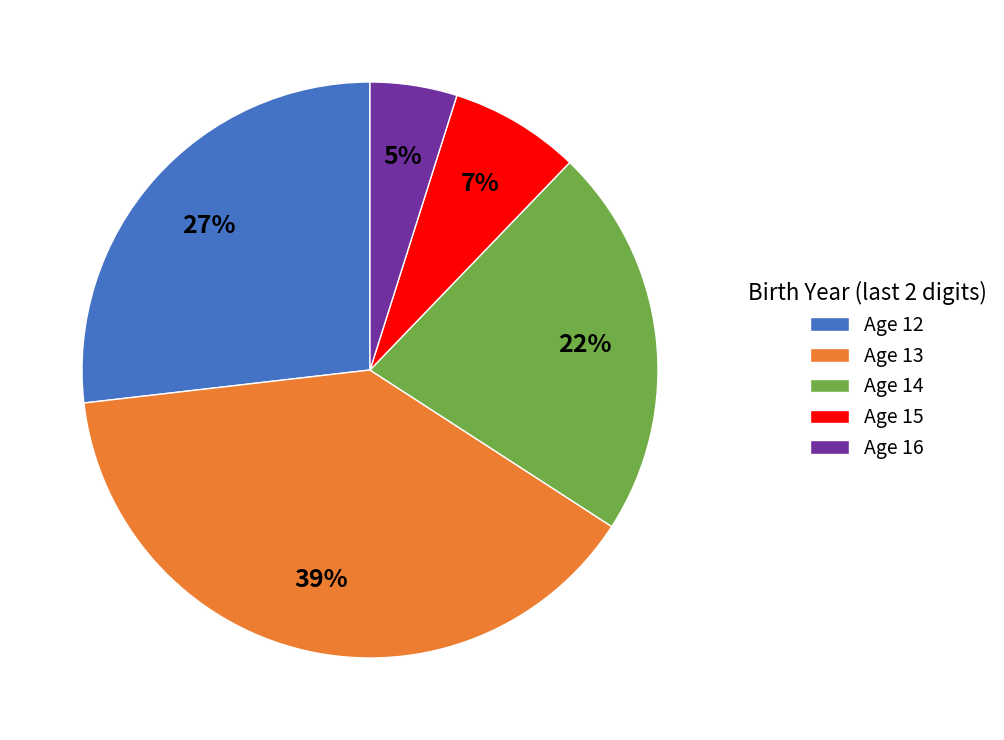

Rank the categories by value from highest to lowest.

Age 13, Age 12, Age 14, Age 15, Age 16